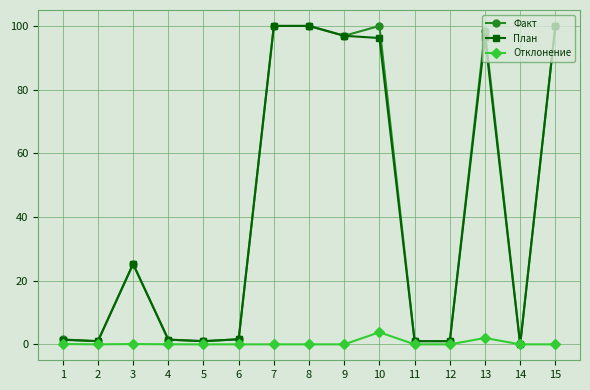

What is the approximate value of Факт at 15?

100.0